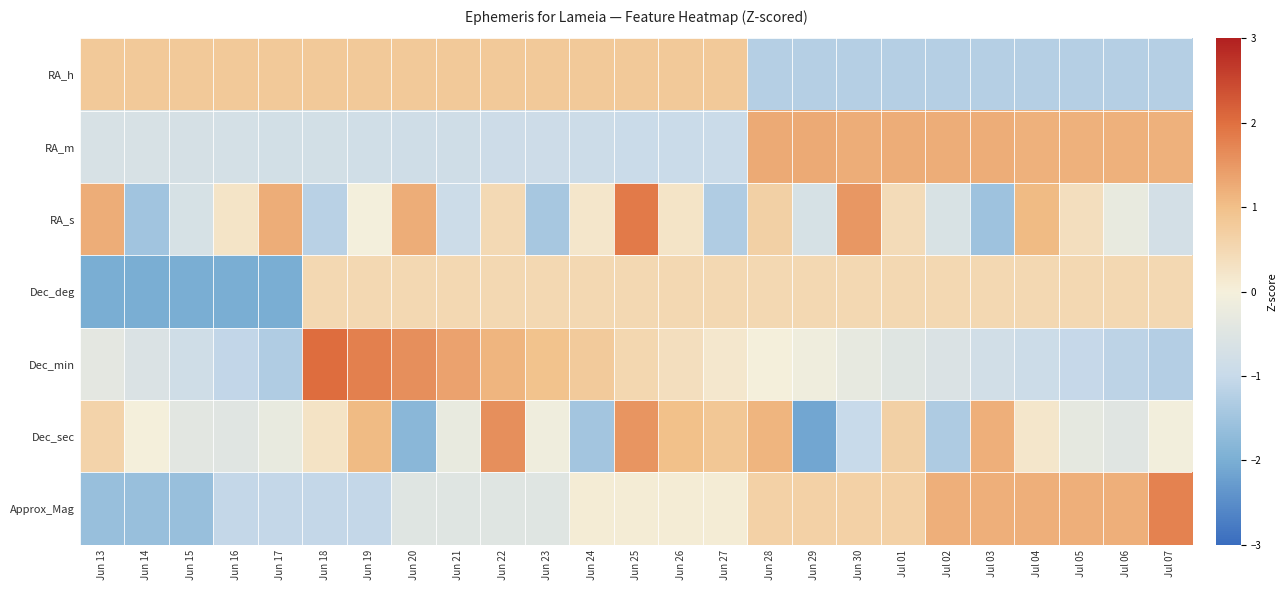

Between Jun 24 and Jun 21, which is larger?

Jun 24